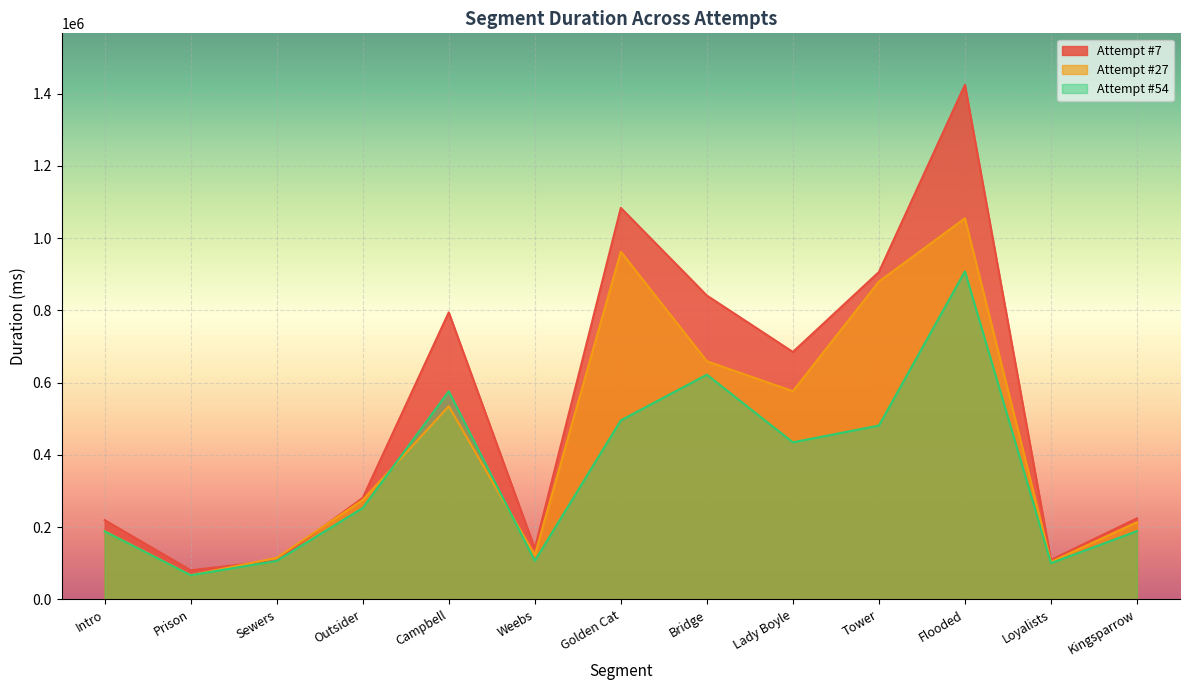

What is the spread (max minus min) of values at Prison?

13842